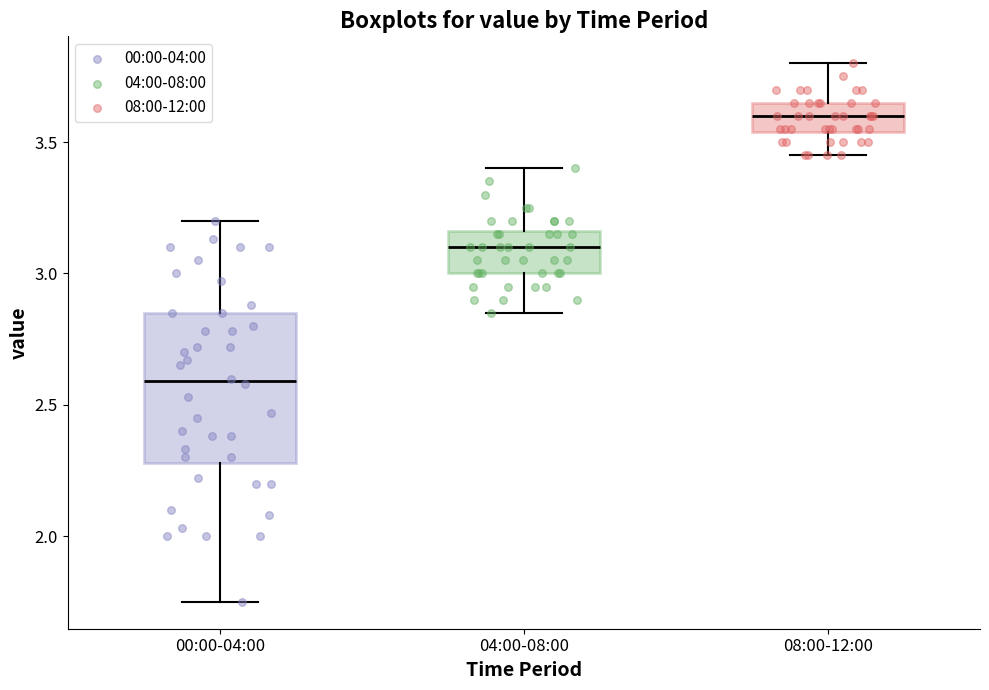

Reading left to right, read every box against the y-axis: the position of its median line, the range the box covers, and the ends of its whiskers. The values are not printed on the chart, so give them approximately, as read against the axis.

00:00-04:00: median 2.60, box 2.30 to 2.85, whiskers 1.75 to 3.20
04:00-08:00: median 3.10, box 3.00 to 3.15, whiskers 2.85 to 3.40
08:00-12:00: median 3.60, box 3.55 to 3.65, whiskers 3.45 to 3.80